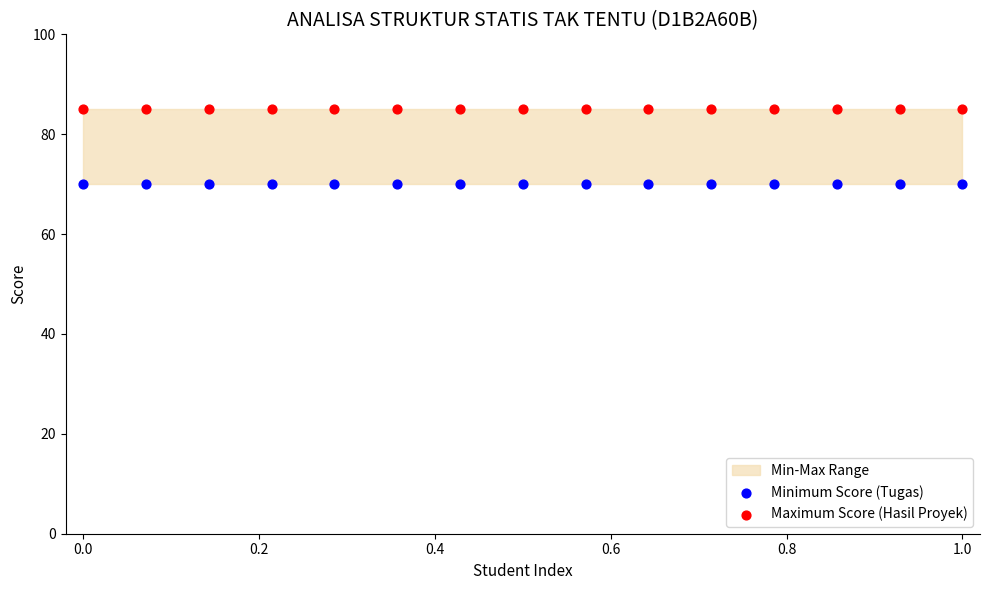

Which series reaches the maximum Y coordinate?

Maximum Score (Hasil Proyek)